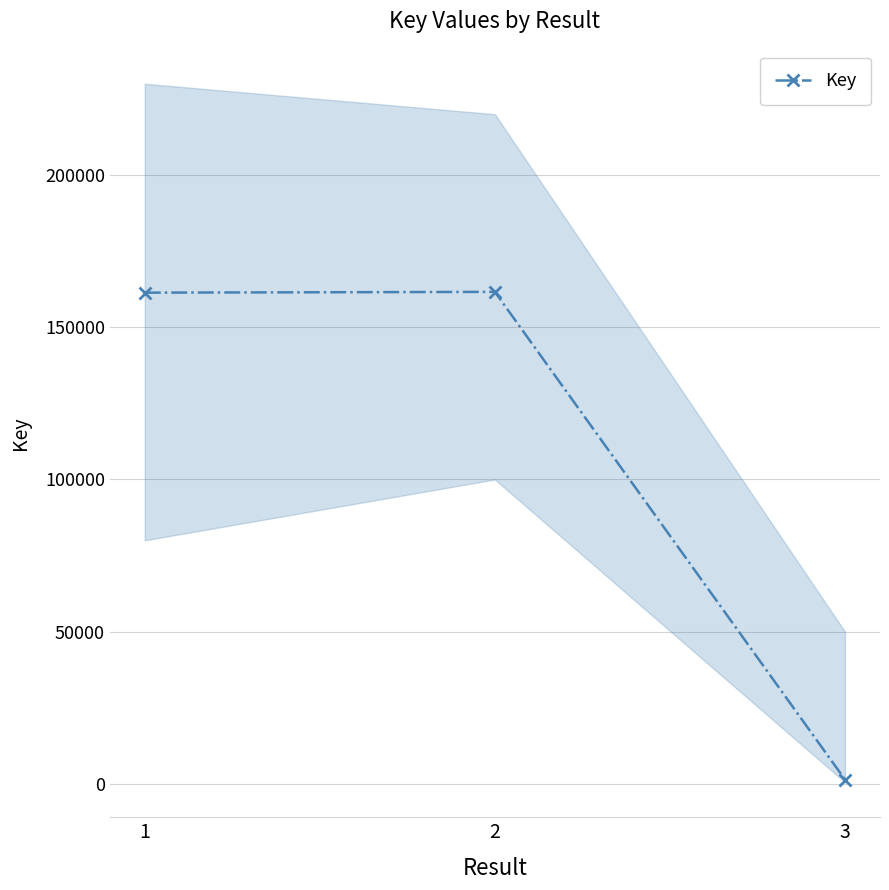

Approximately how many times larger is the value at 2 compared to 1?

1.0